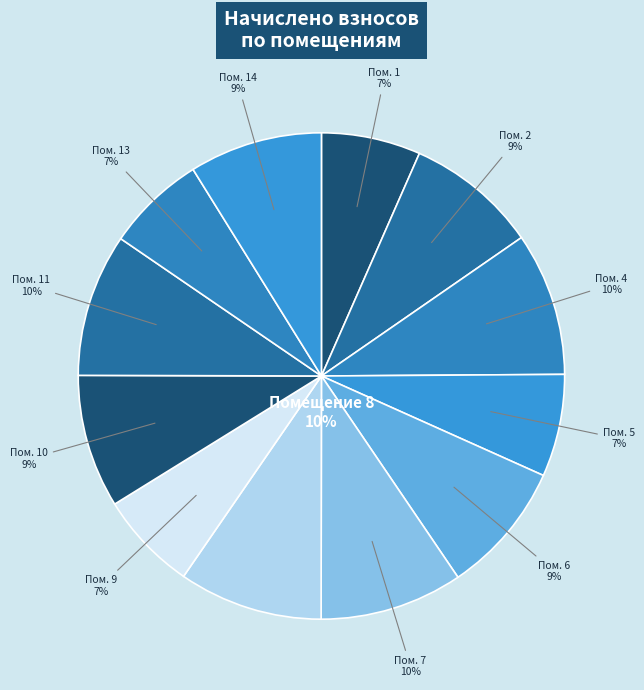

To the nearest percent, what is the difference between the largest and smallest slice percentages?

3%